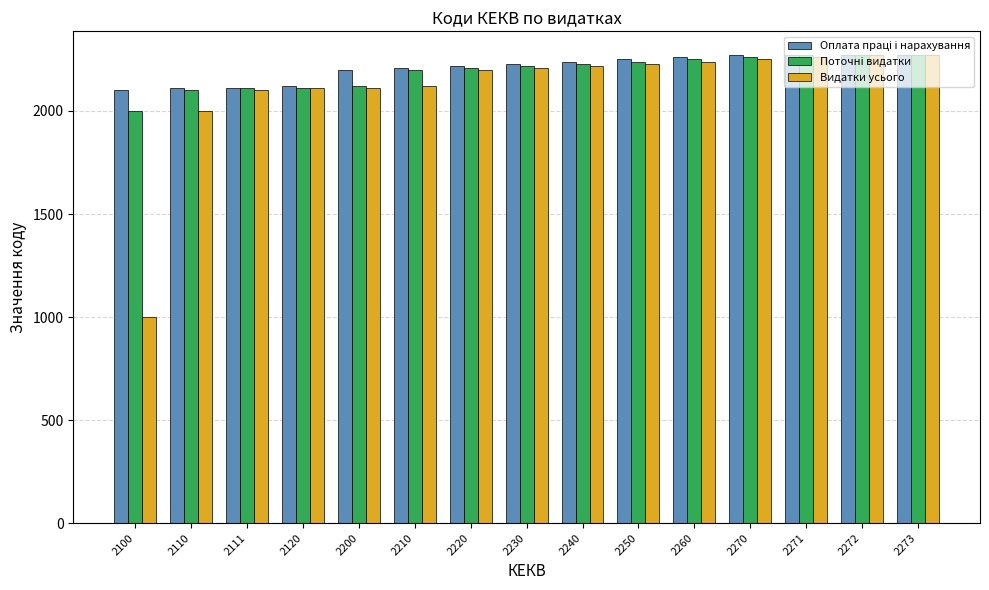

What is the difference between the second highest and minimum values in the Видатки усього series?

1270